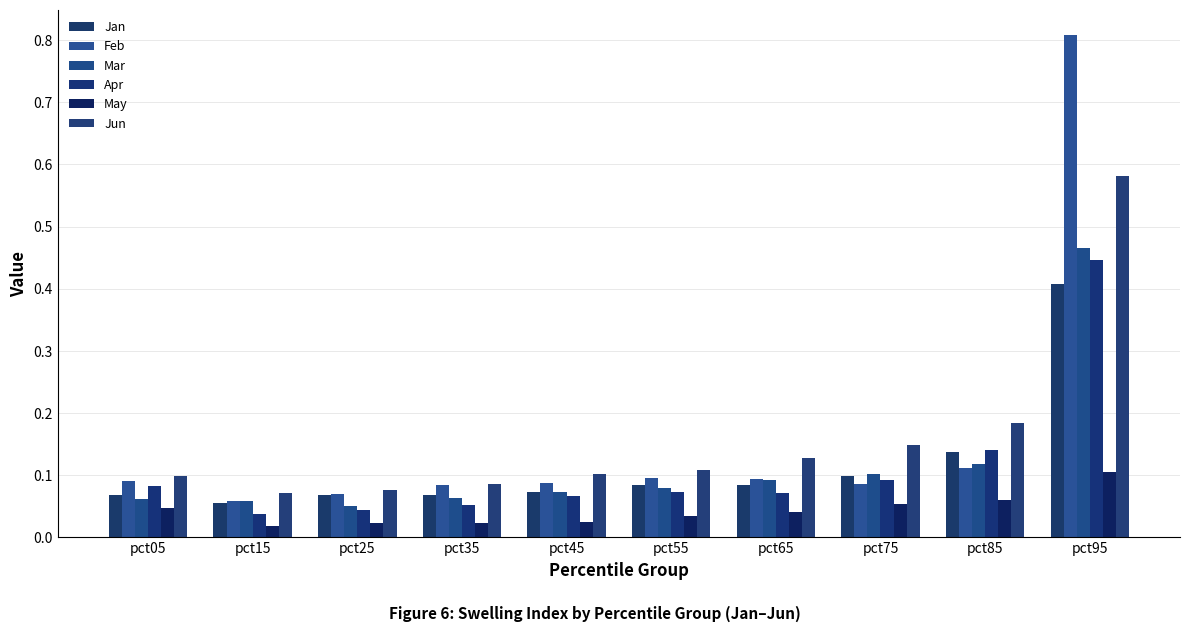

Are the bars horizontal?

No